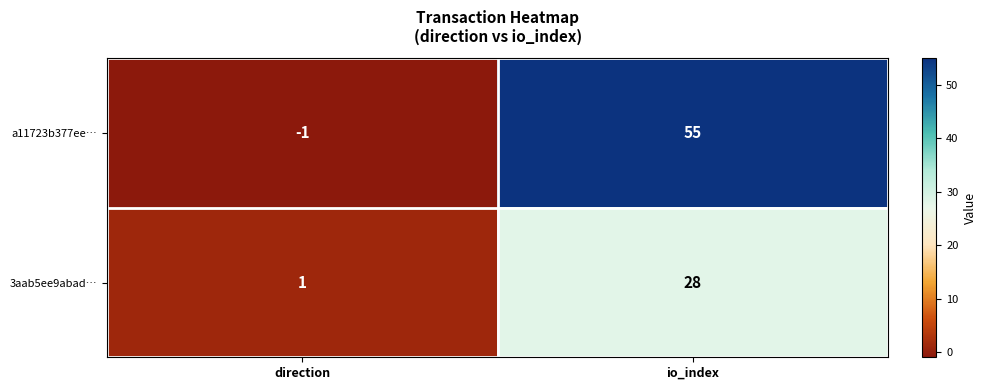

Is the value of 3aab5ee9abad… at direction greater than the value of a11723b377ee… at io_index?

No